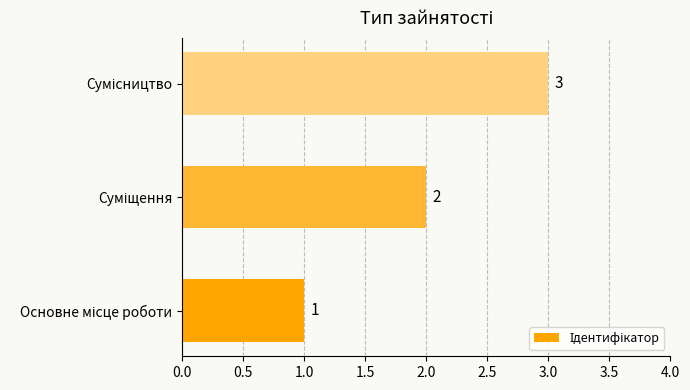

Does the chart contain stacked bars?

No